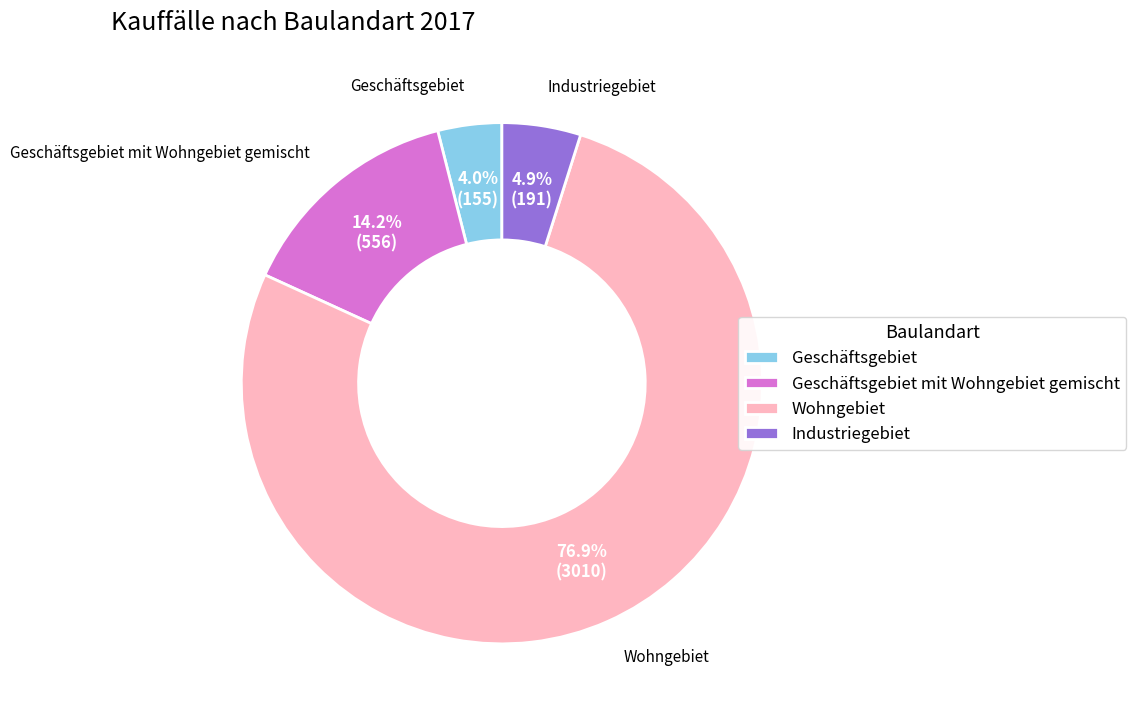

What is the largest slice in the pie chart?

Wohngebiet